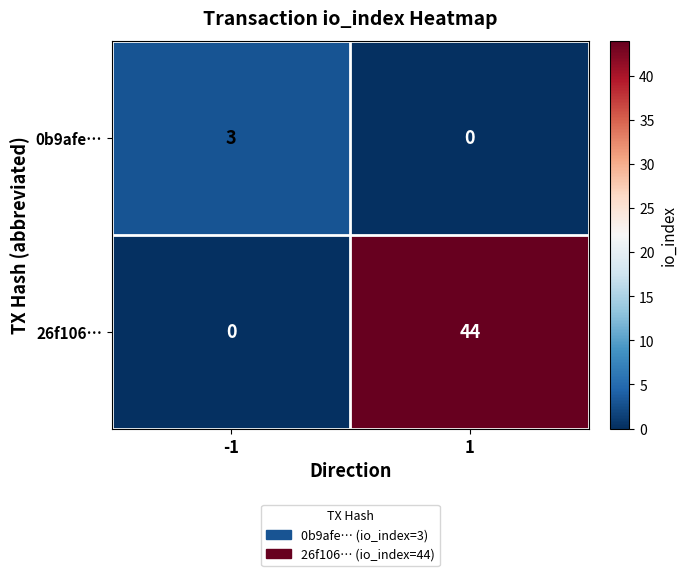

What is the sum of all 0b9afe… values?

3